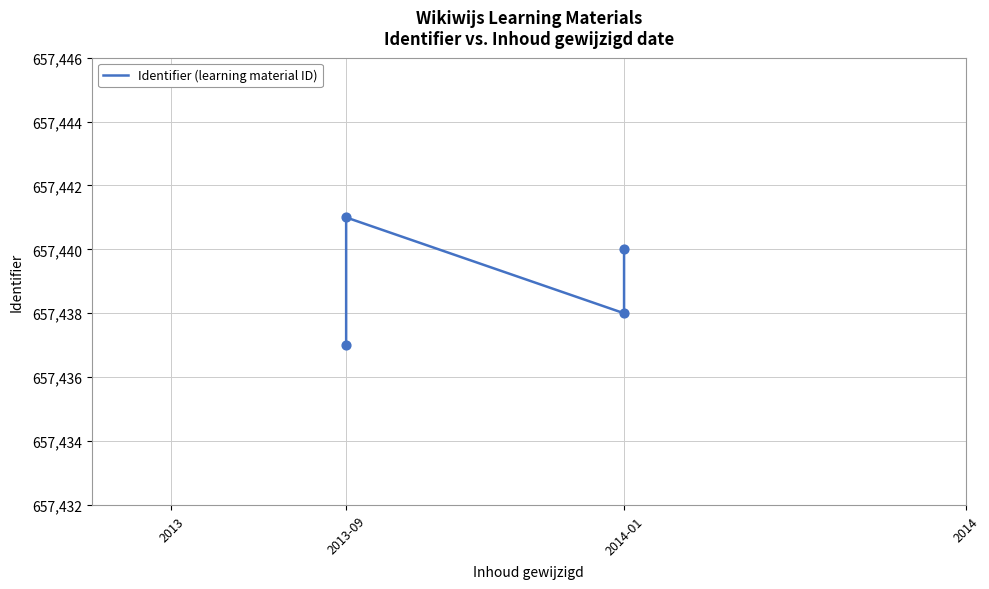

Approximately how many times larger is the value at 2013-09 compared to 2014-01?

1.0